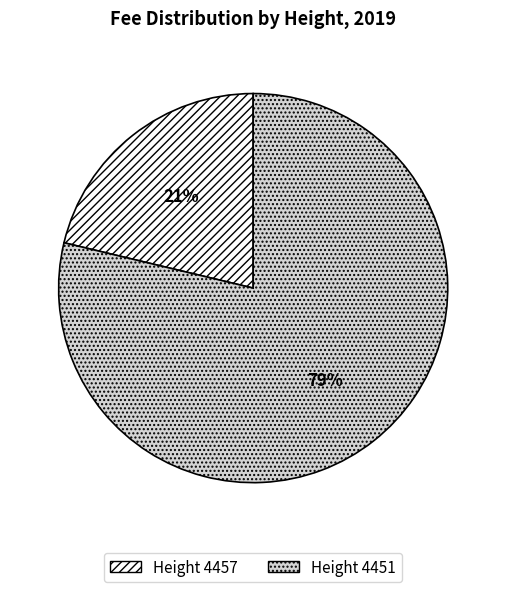

Is there any slice that represents more than half of the pie?

Yes